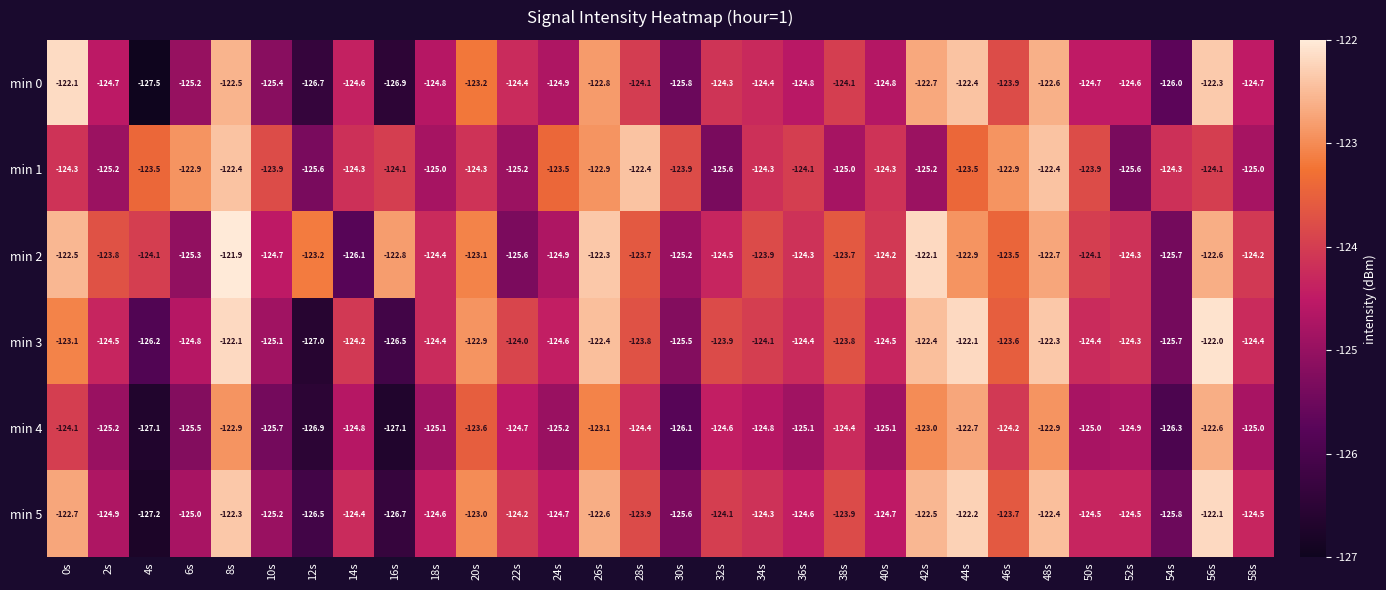

What is the minimum value shown in the chart?

-127.5